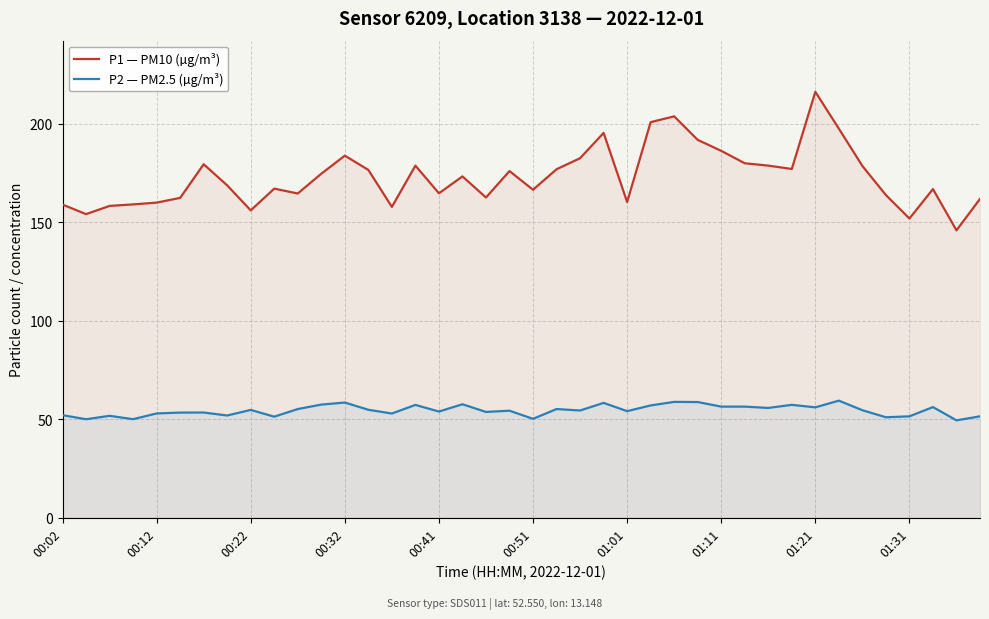

True or false: P1 — PM10 (µg/m³) and P2 — PM2.5 (µg/m³) intersect in this chart.

False